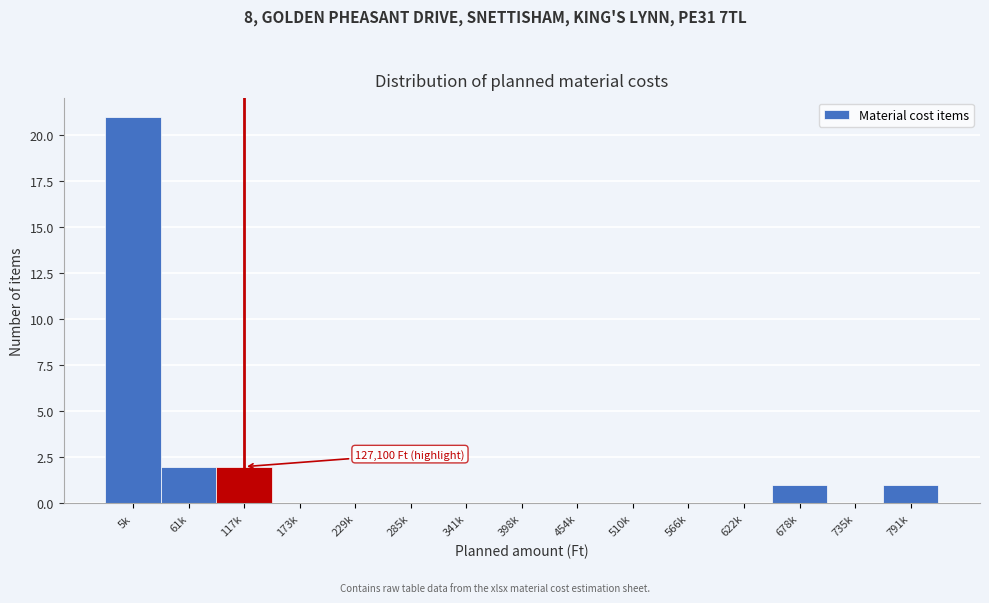

Reading left to right, list all the values displayed in this chart.

5k=21	61k=2	117k=2	173k=0	229k=0	285k=0	341k=0	398k=0	454k=0	510k=0	566k=0	622k=0	678k=1	735k=0	791k=1